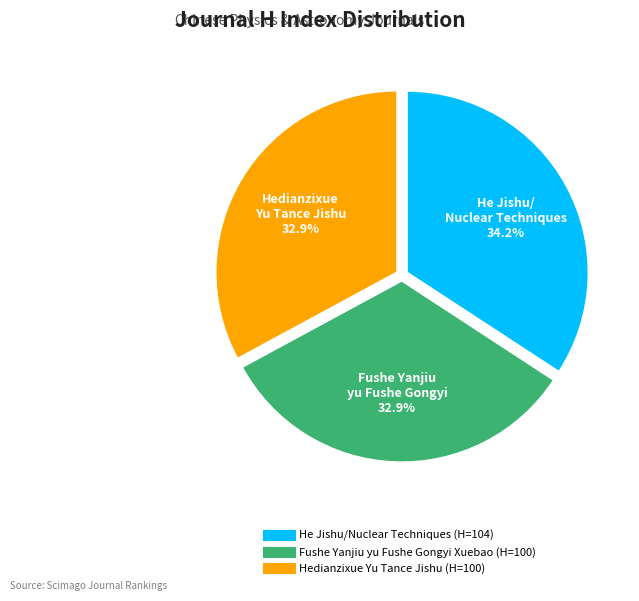

To the nearest percent, what is the average slice percentage?

33%